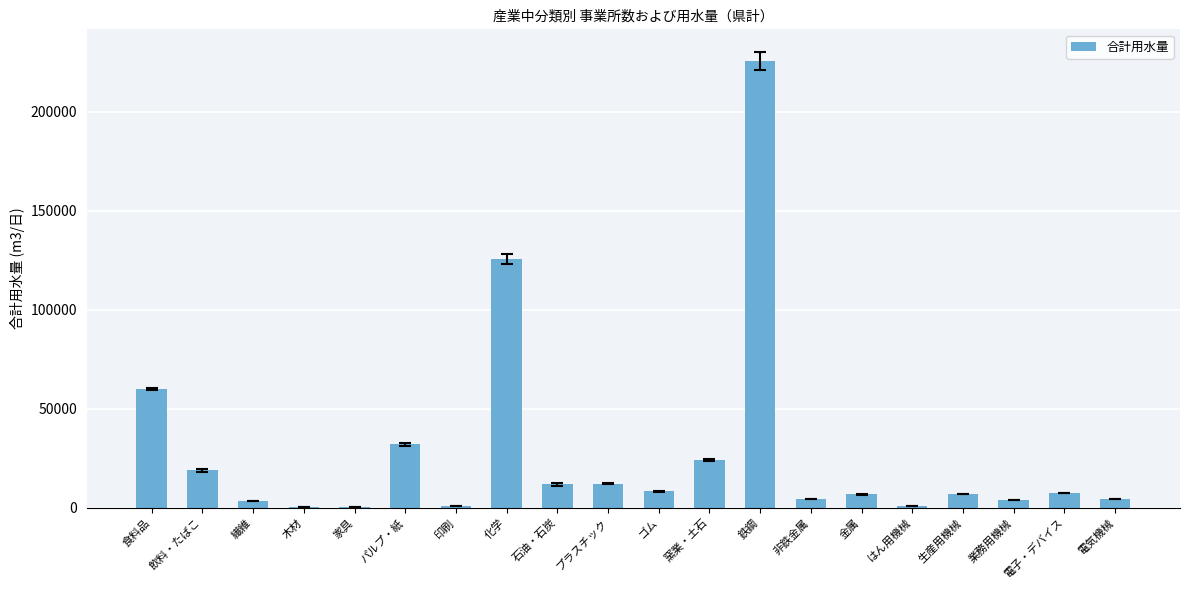

What is the average value?

27987